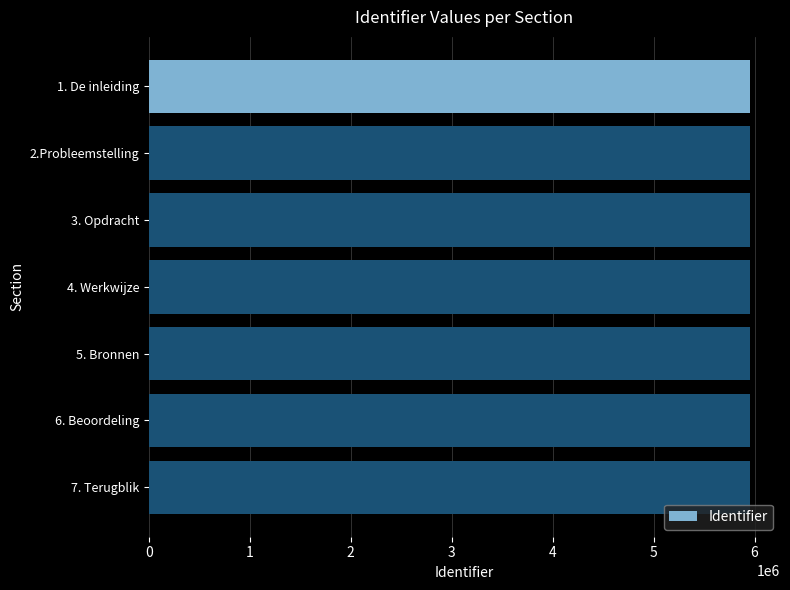

What is the ratio of the value at 1. De inleiding to the value at 6. Beoordeling?

1.0